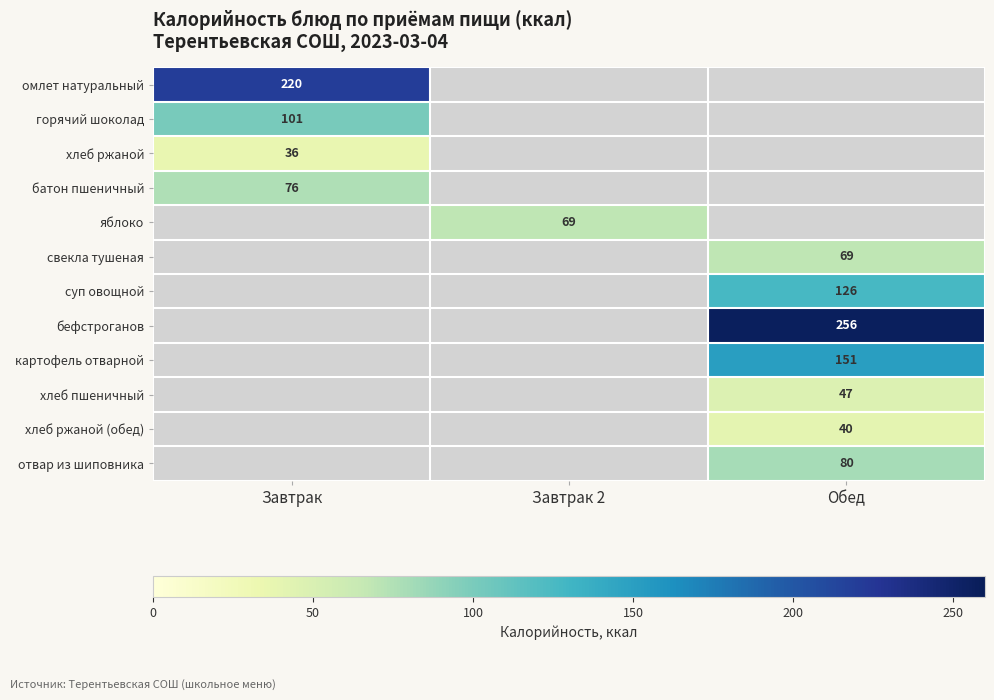

True or false: свекла тушеная has a value of 23 at Обед.

False